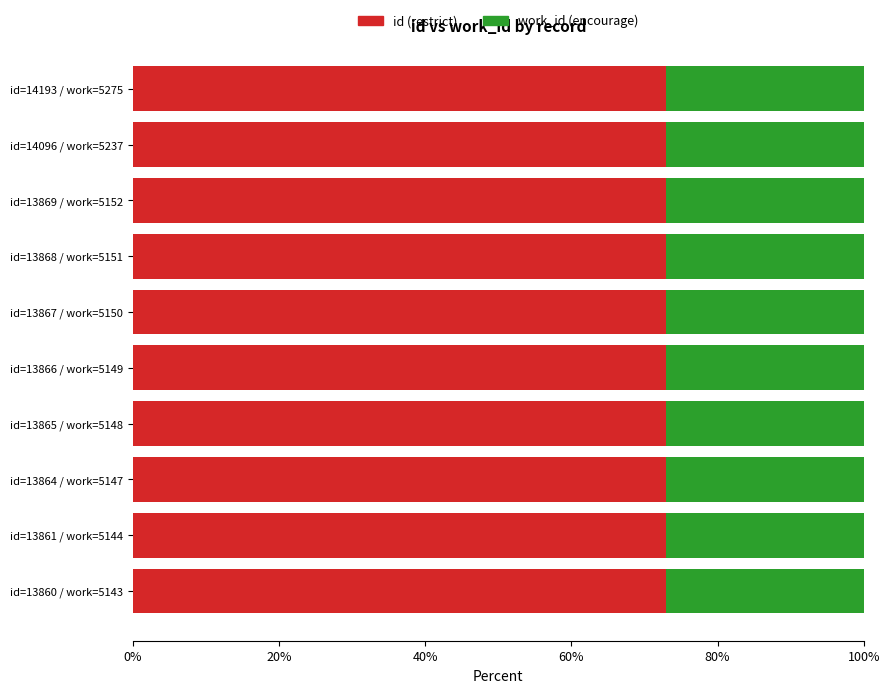

What is the minimum value for id (restrict)?

72.9